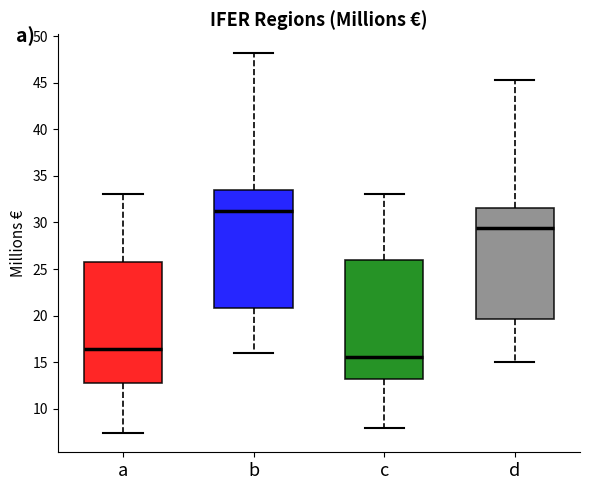

Which box has the highest median line?

b